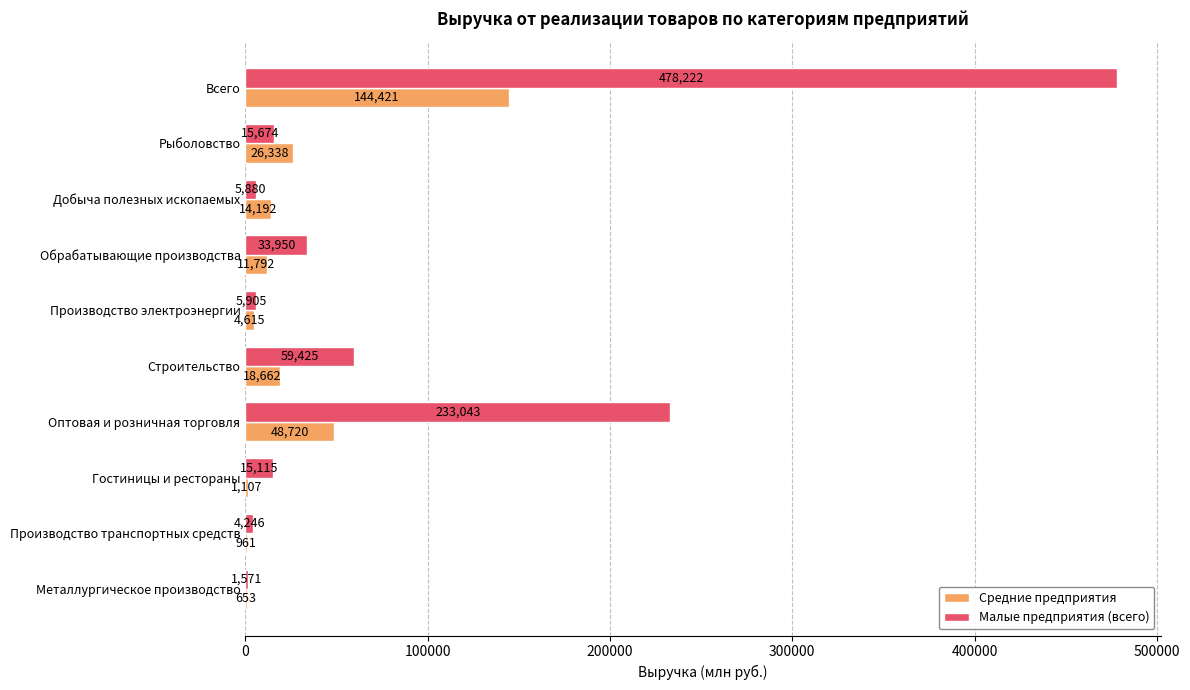

What value does the Средние предприятия series have at Добыча полезных ископаемых?

14191.8